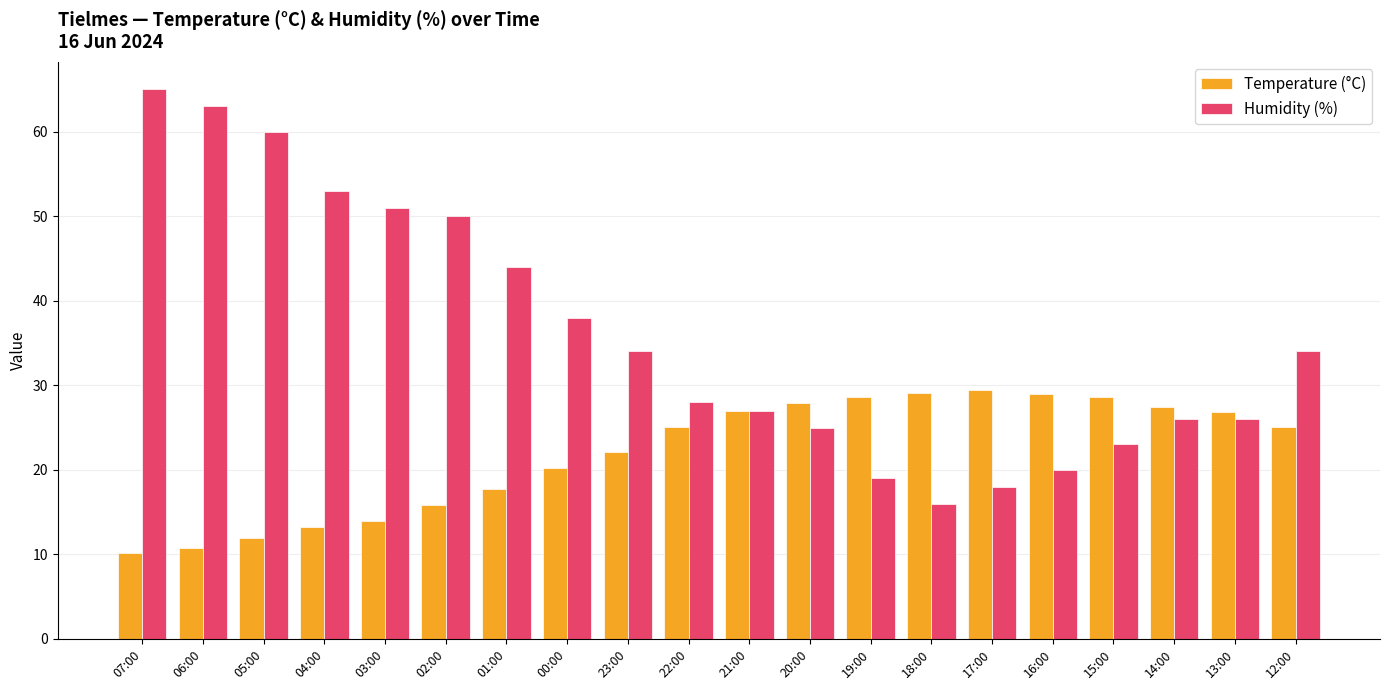

The value of Humidity (%) at 12:00 is 23.4. True or false?

False